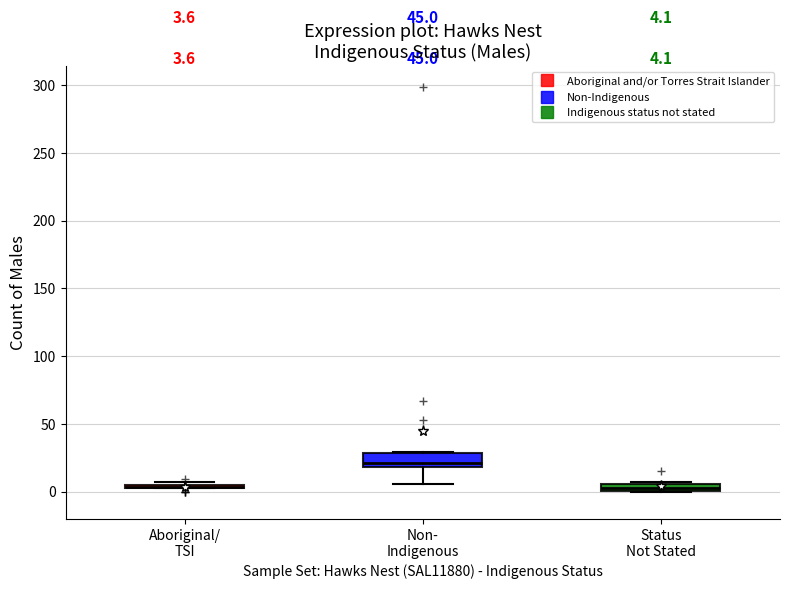

Comparing the boxes themselves (not the whiskers), which one is the tallest?

Non- Indigenous